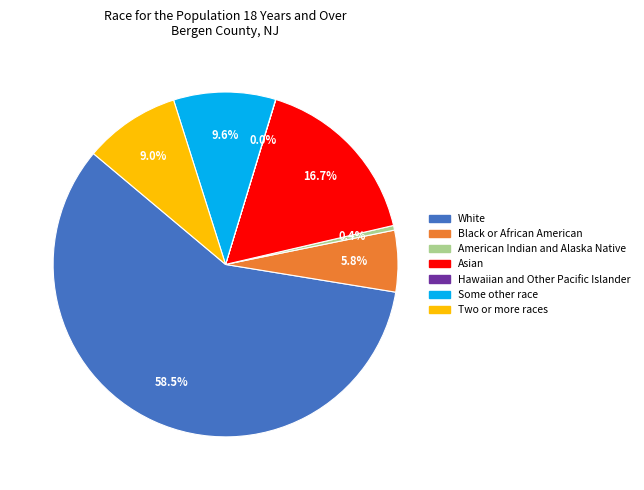

What portion of the pie excludes Asian?

83.3%